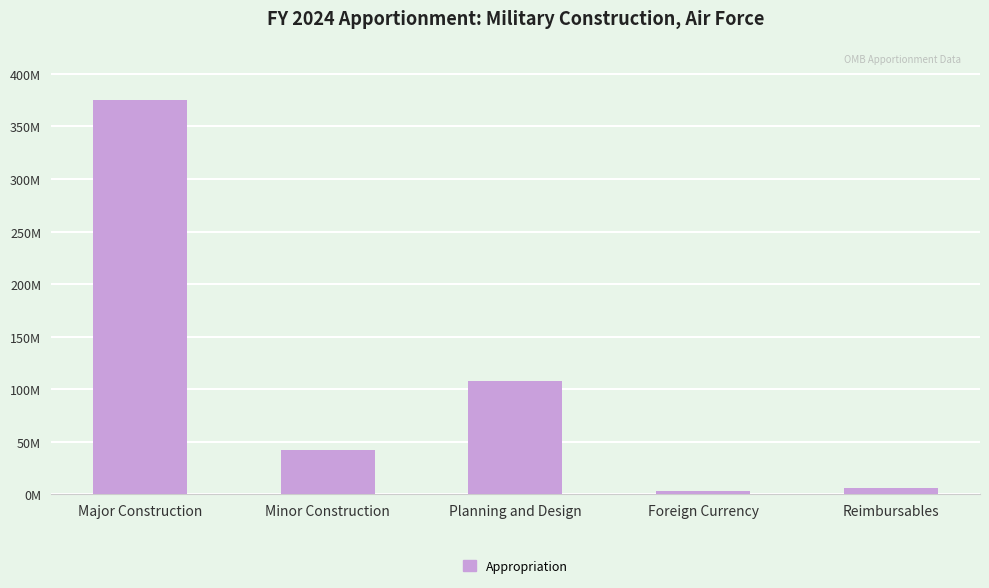

Are the bars horizontal?

No